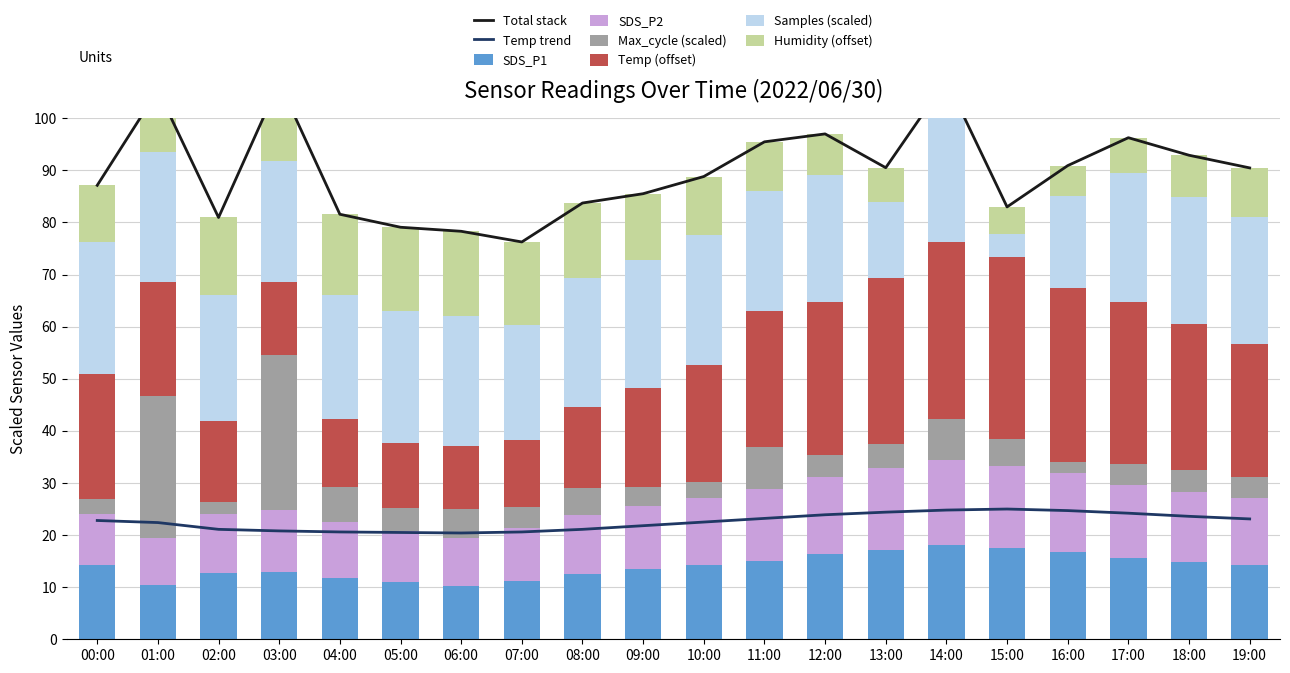

What is the average value of the Samples series?

22.6